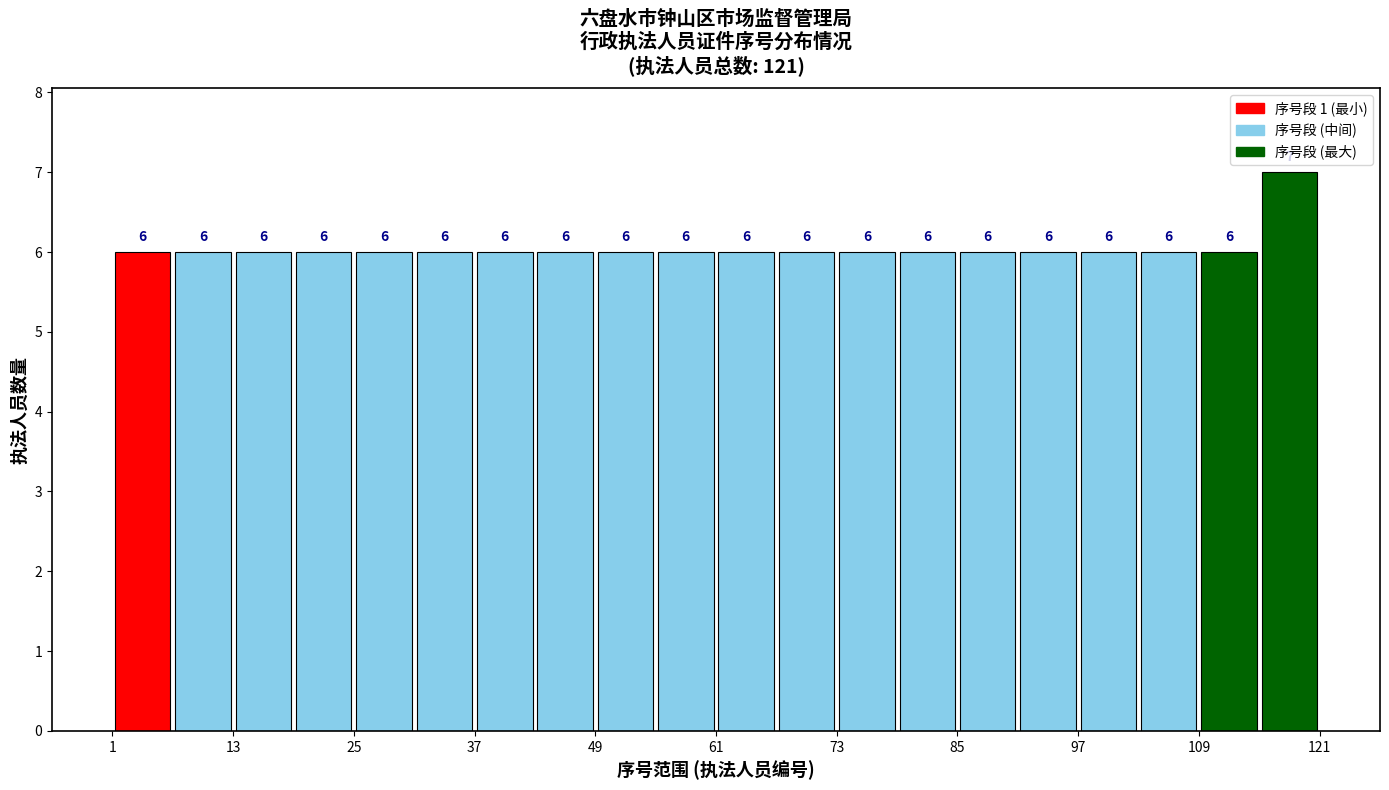

Around what value on the x-axis is the tallest bar? Give the approximate position of its centre, as read against the axis.

118